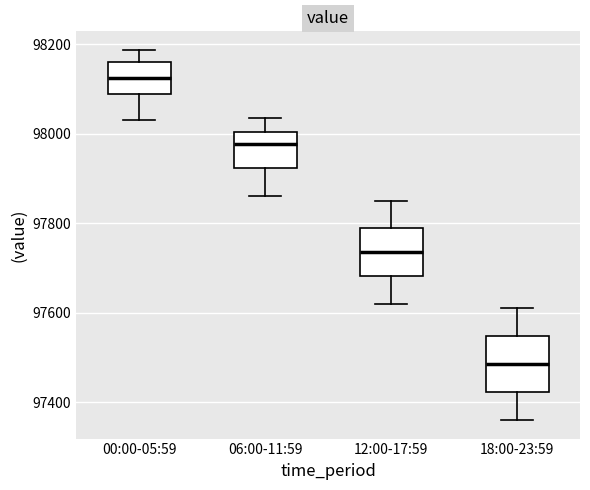

Which box has the highest median line?

00:00-05:59